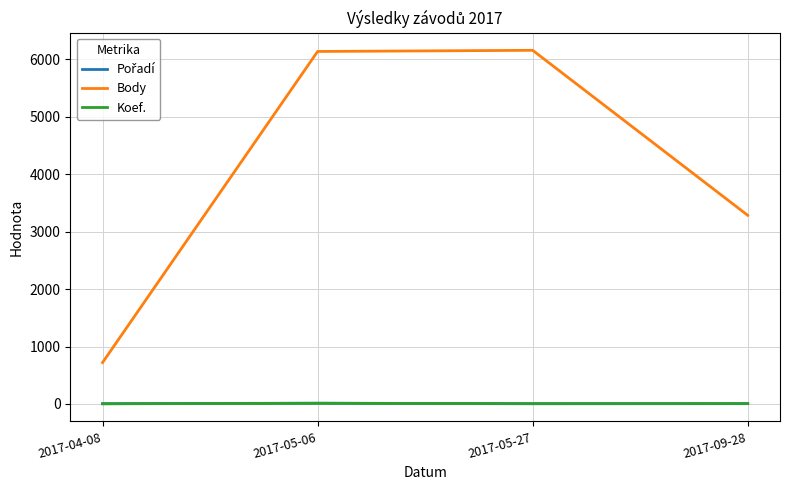

Which series has the largest range (max minus min)?

Body